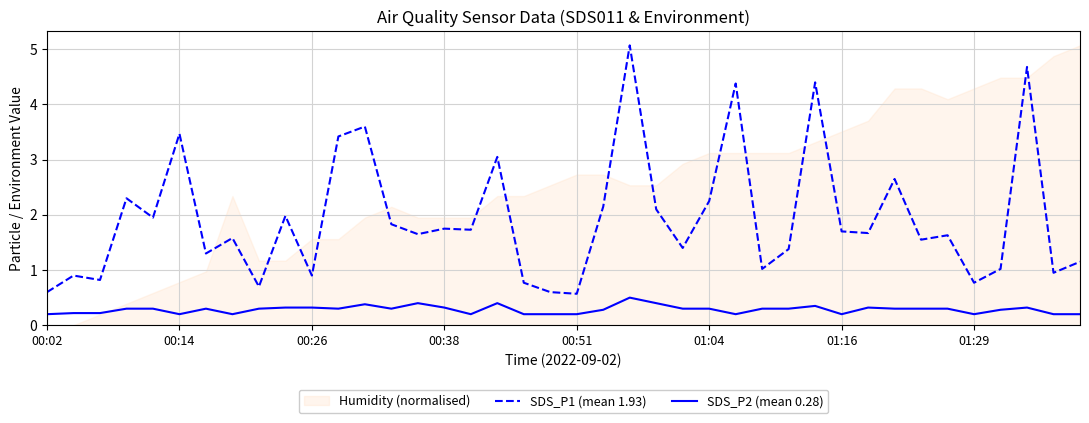

What is the greatest value displayed?

5.1